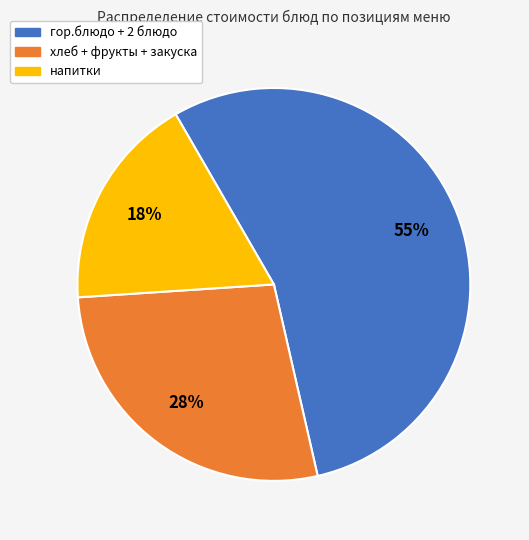

To the nearest percent, what is the average slice percentage?

33%